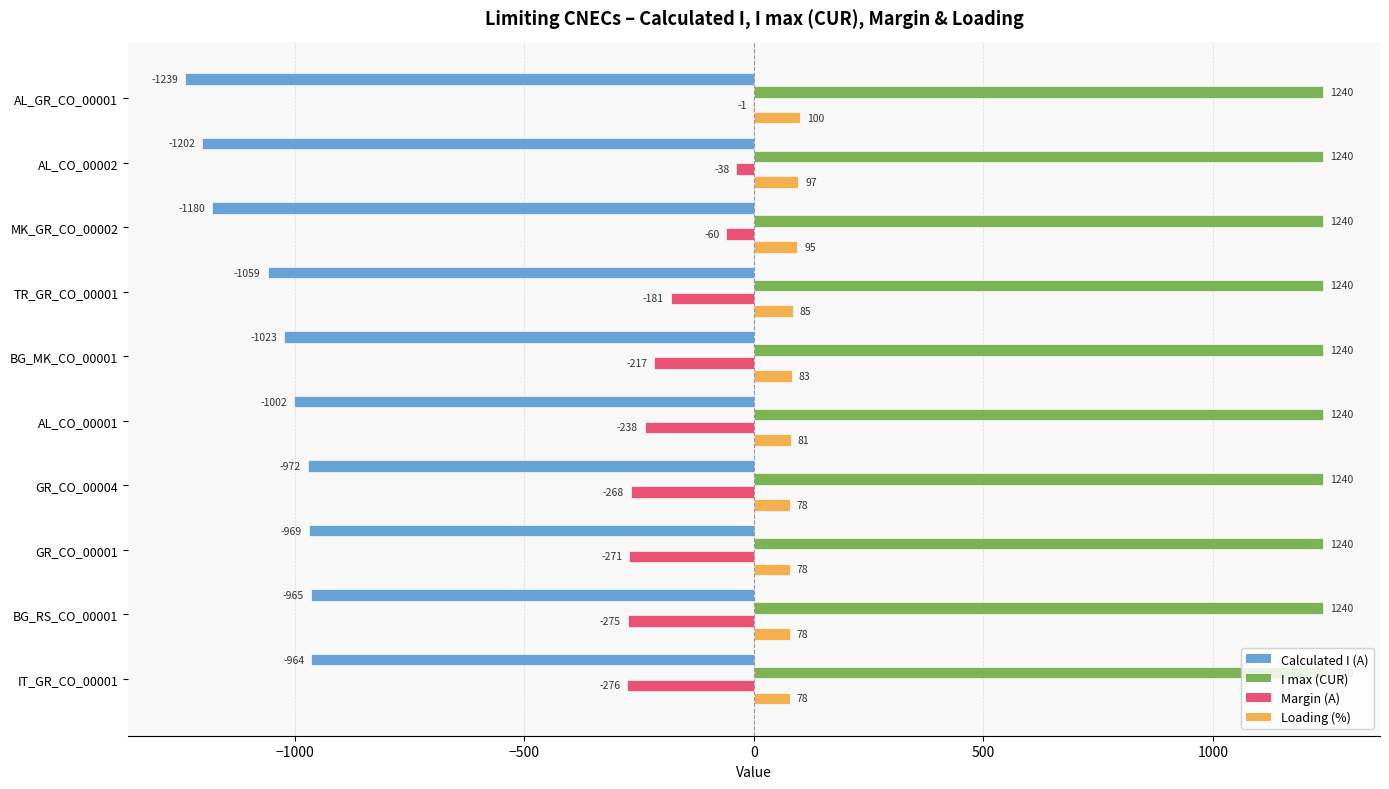

Which series has the largest total across all categories?

I max (CUR)